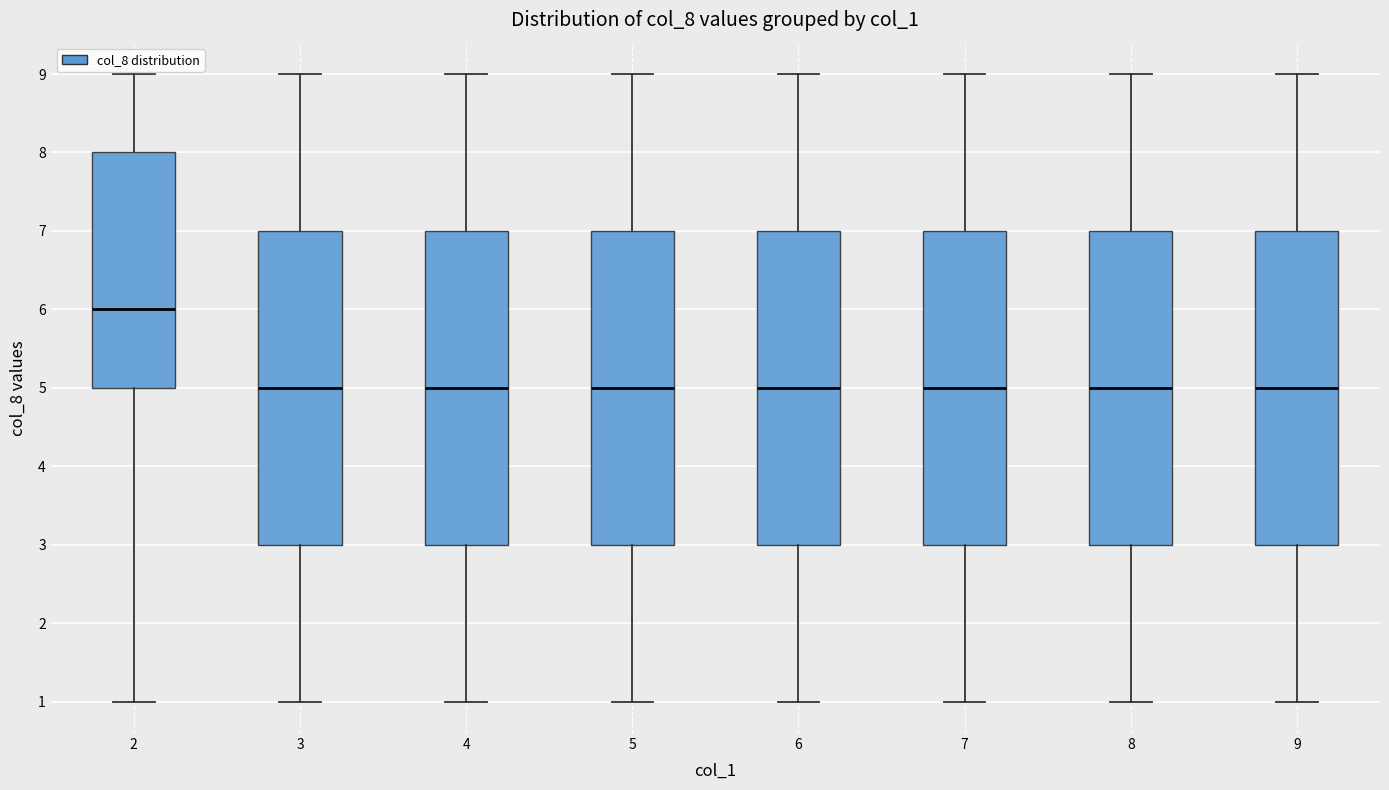

Where does the lower whisker of the box at x = 4 end on the y-axis? The values are not printed on the chart, so give them approximately, as read against the axis.

1